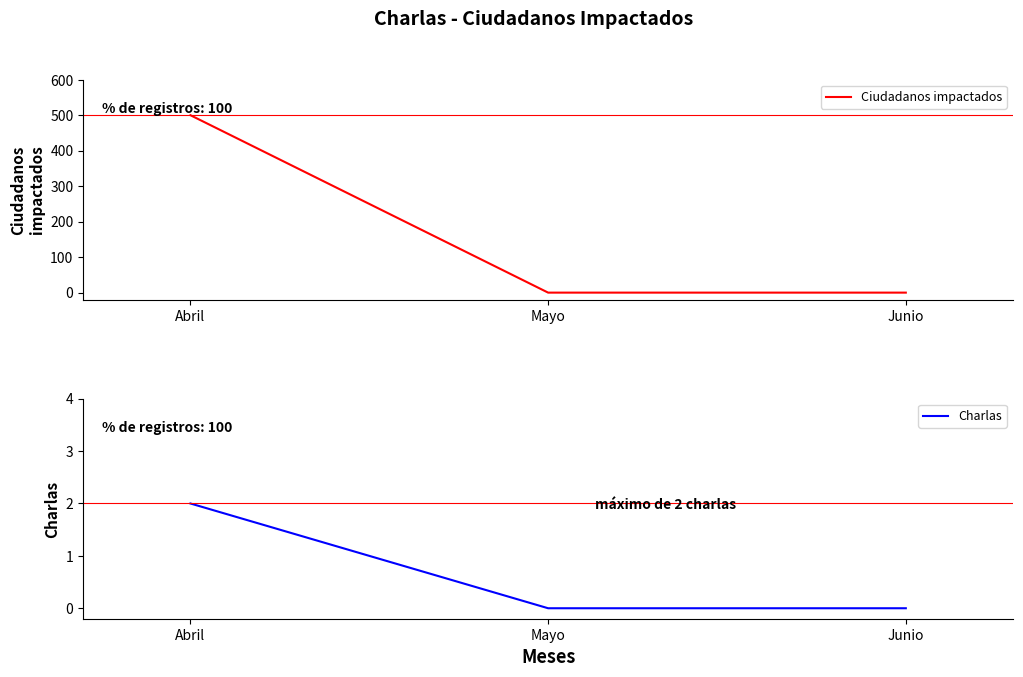

What is the total value across all series at Abril?

502